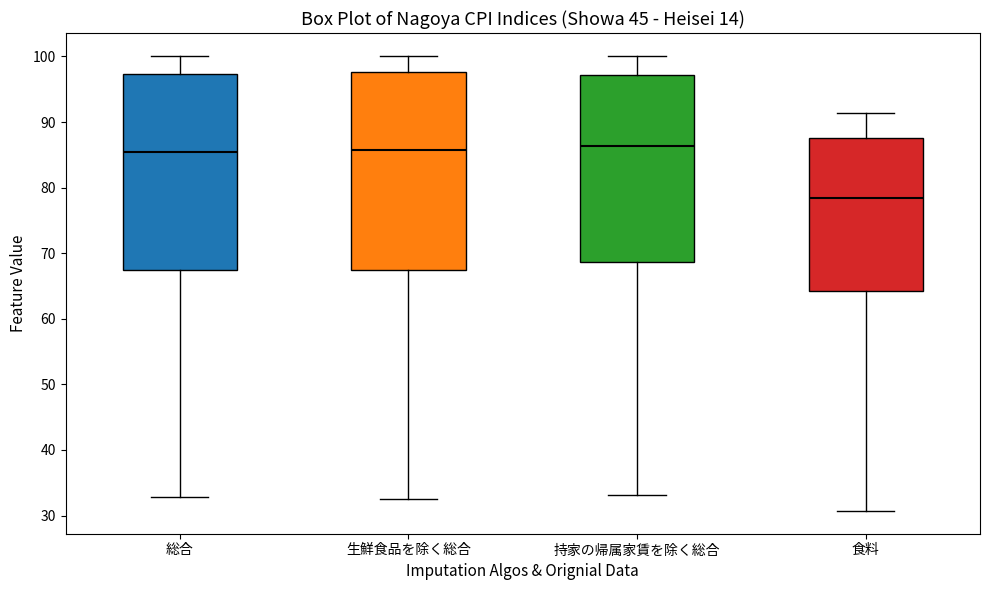

Reading left to right, read every box against the y-axis: the position of its median line, the range the box covers, and the ends of its whiskers. The values are not printed on the chart, so give them approximately, as read against the axis.

総合: median 85, box 68 to 97, whiskers 33 to 100
生鮮食品を除く総合: median 86, box 68 to 98, whiskers 33 to 100
持家の帰属家賃を除く総合: median 86, box 69 to 97, whiskers 33 to 100
食料: median 78, box 64 to 88, whiskers 31 to 91